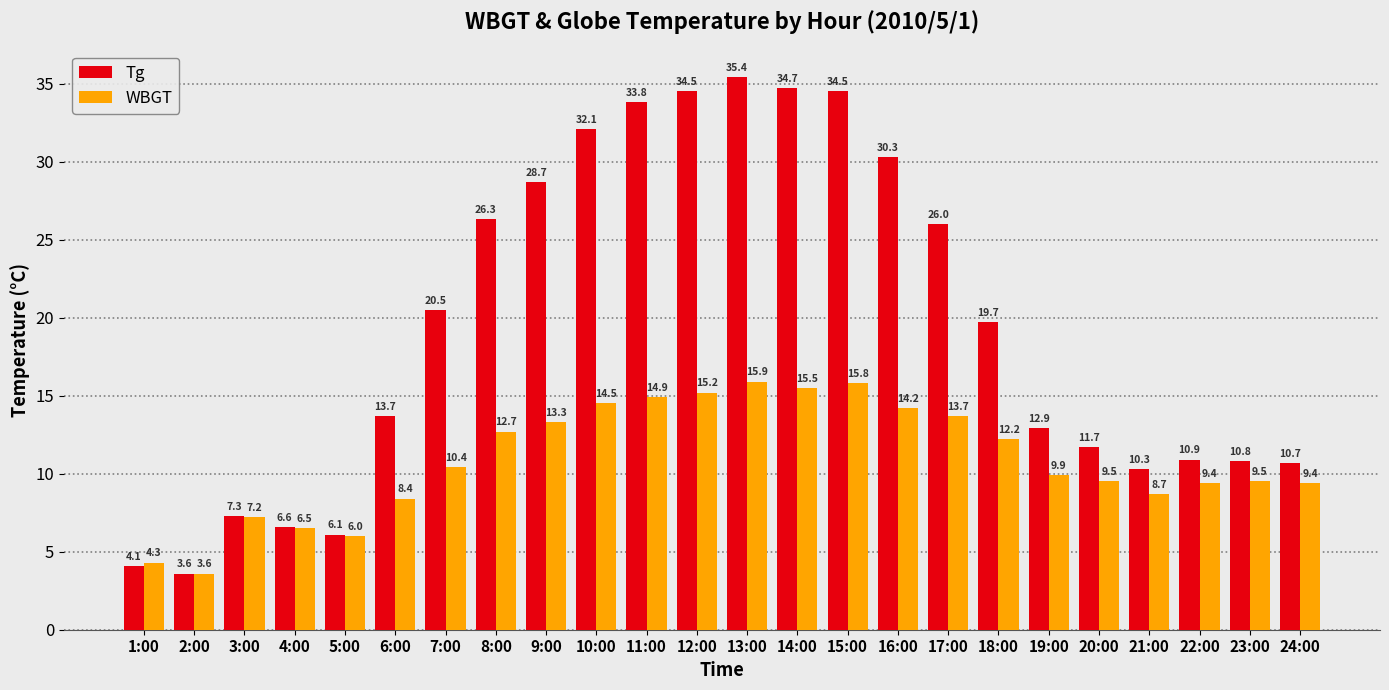

True or false: WBGT has a value of 9.4 at 22:00.

True